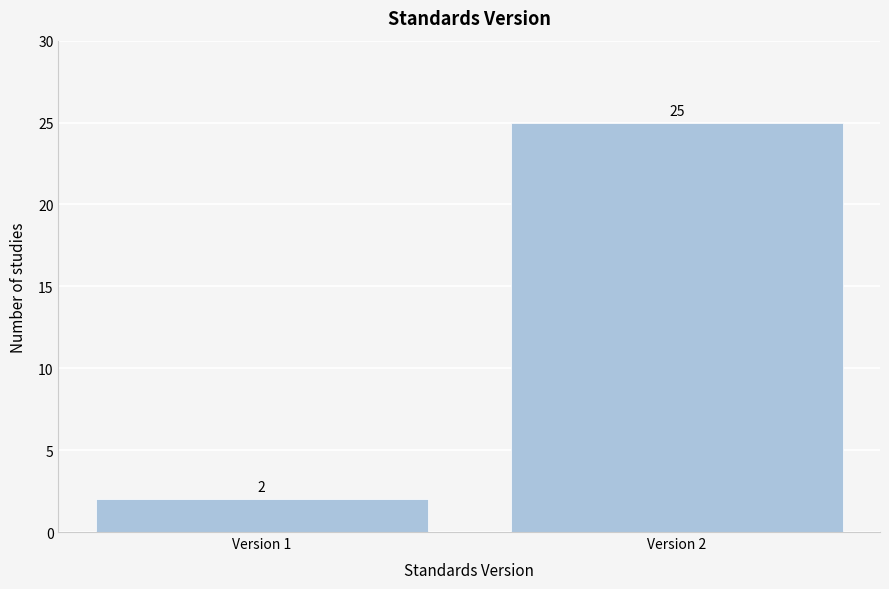

Reading left to right, list all the values displayed in this chart.

Version 1=2	Version 2=25